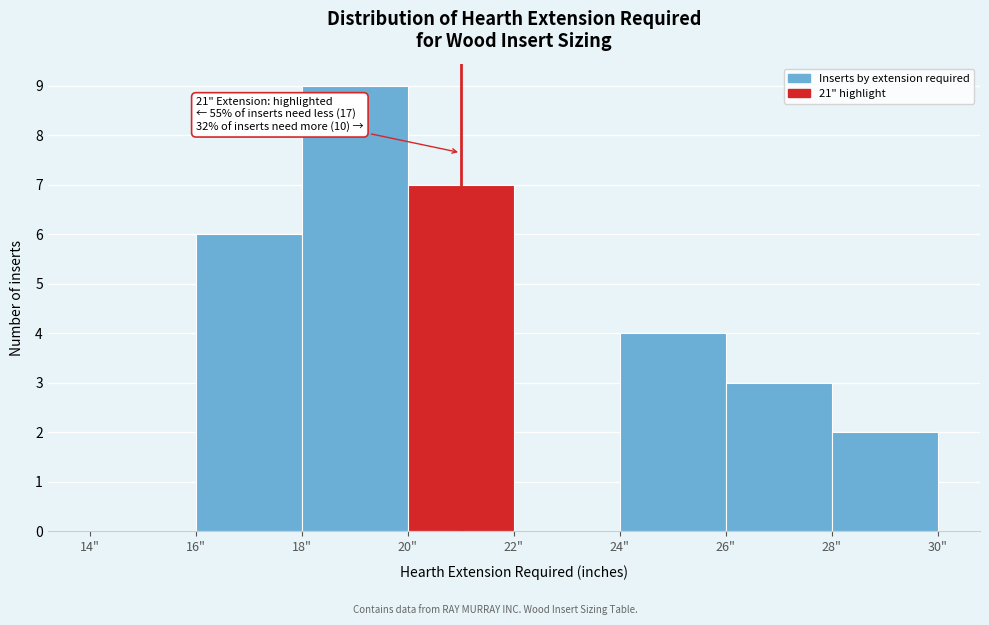

Which range on the x-axis has the tallest bar?

18 to 20